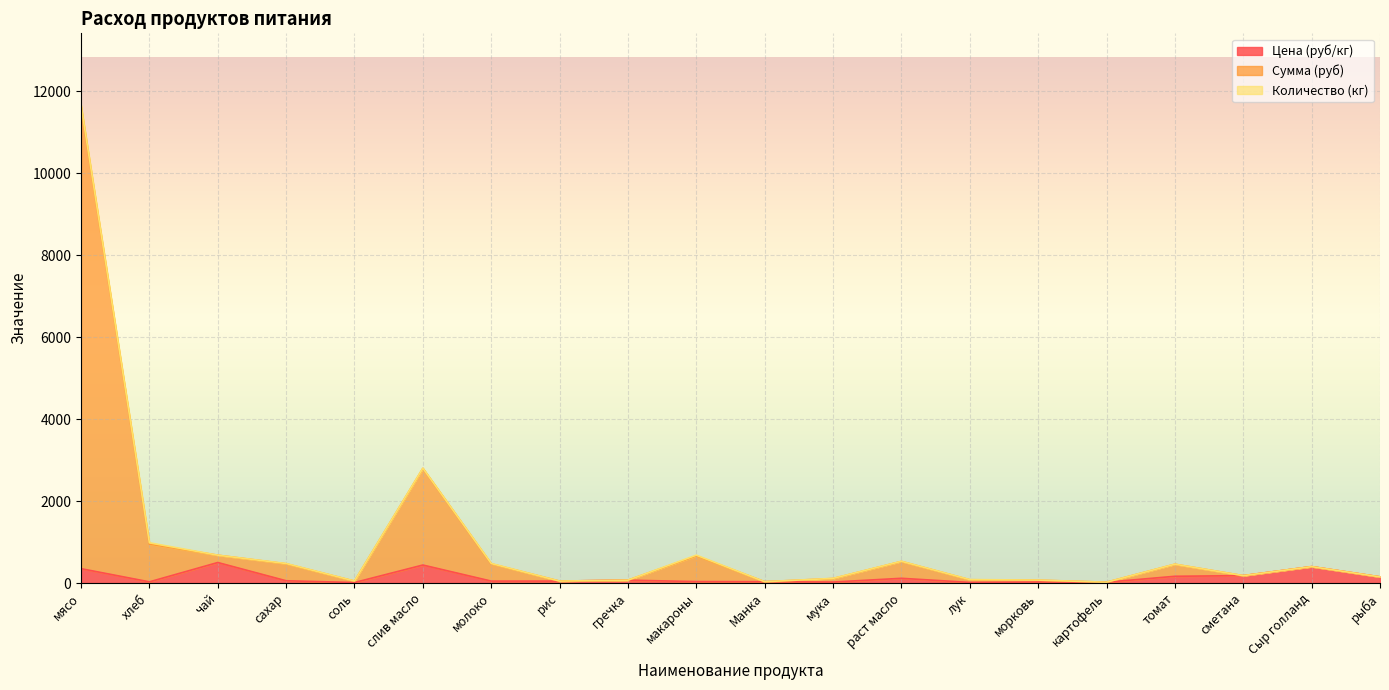

What is the smallest value displayed?

12.0